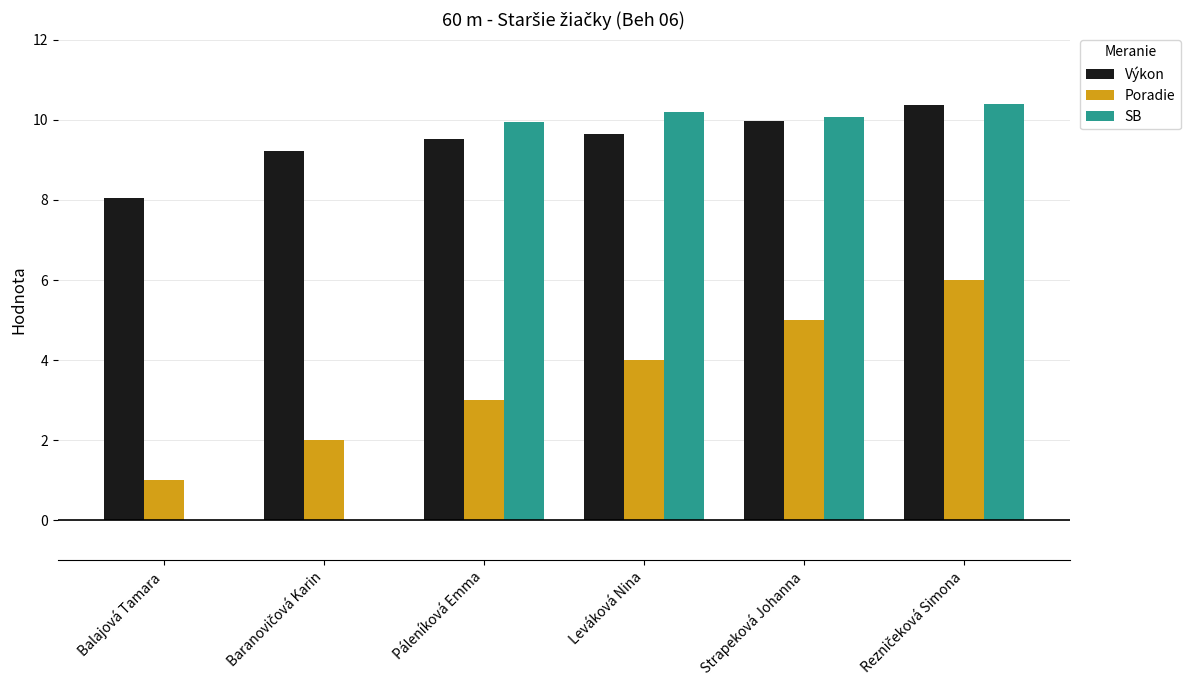

Where is Poradie nearest to the value 3?

Páleníková Emma